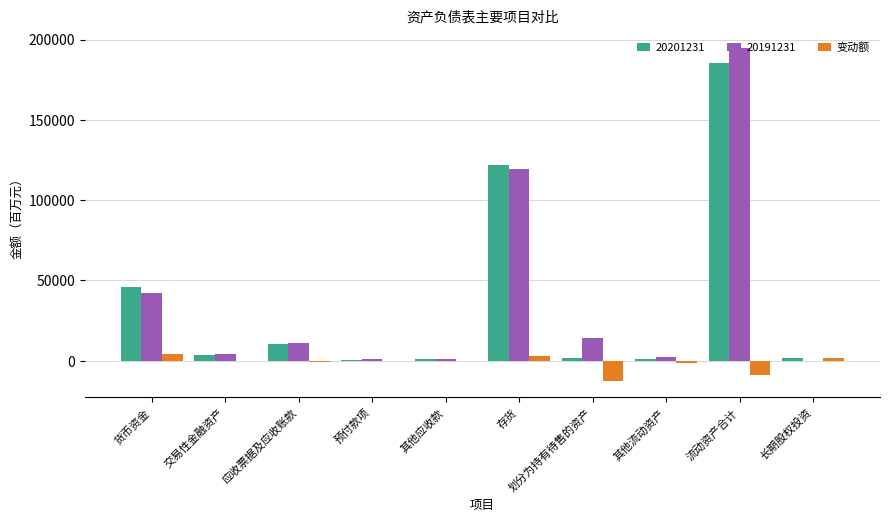

How many distinct data groups are displayed?

3